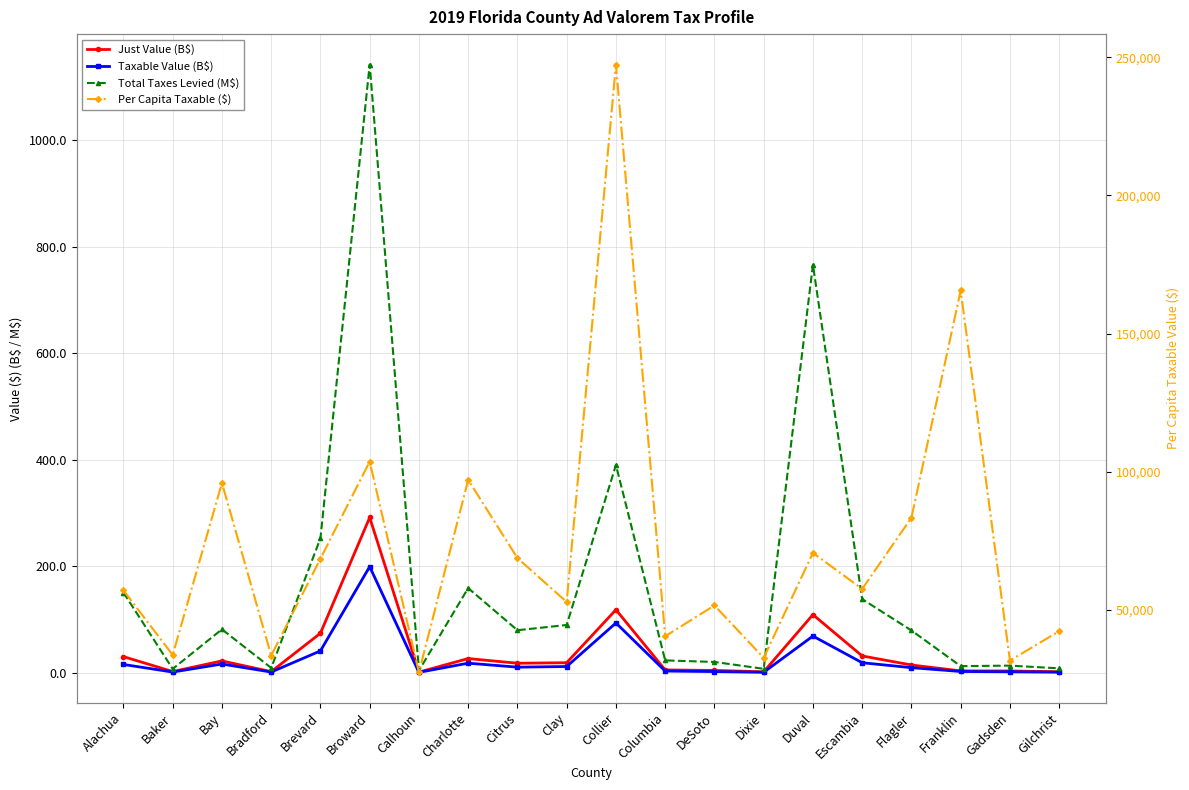

At which category does Total Taxes Levied (M$) reach its first local valley?

Baker